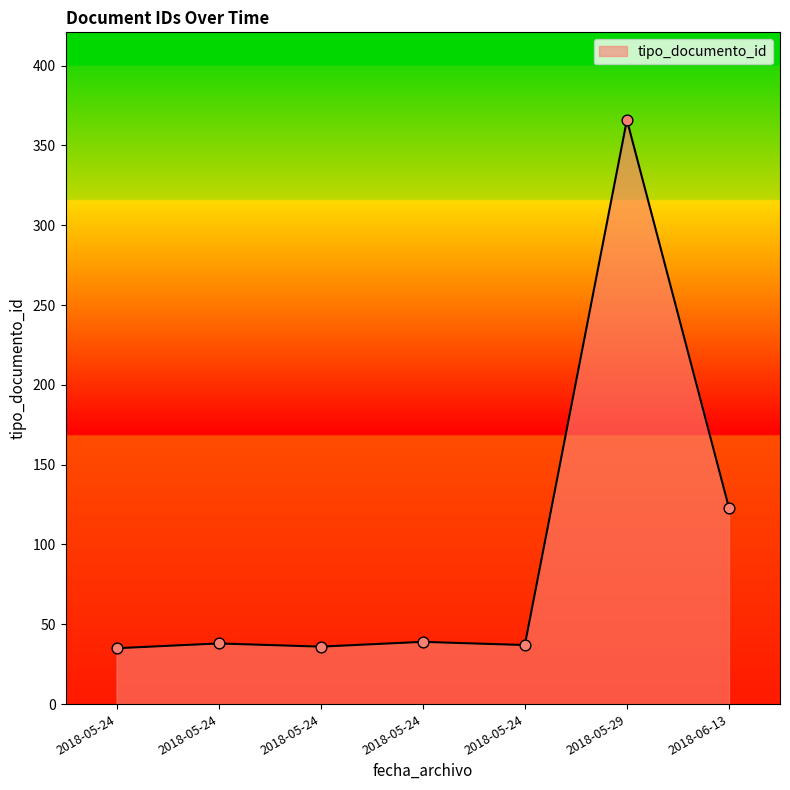

Approximately how many times larger is the value at 2018-05-24 compared to 2018-05-24?

1.0